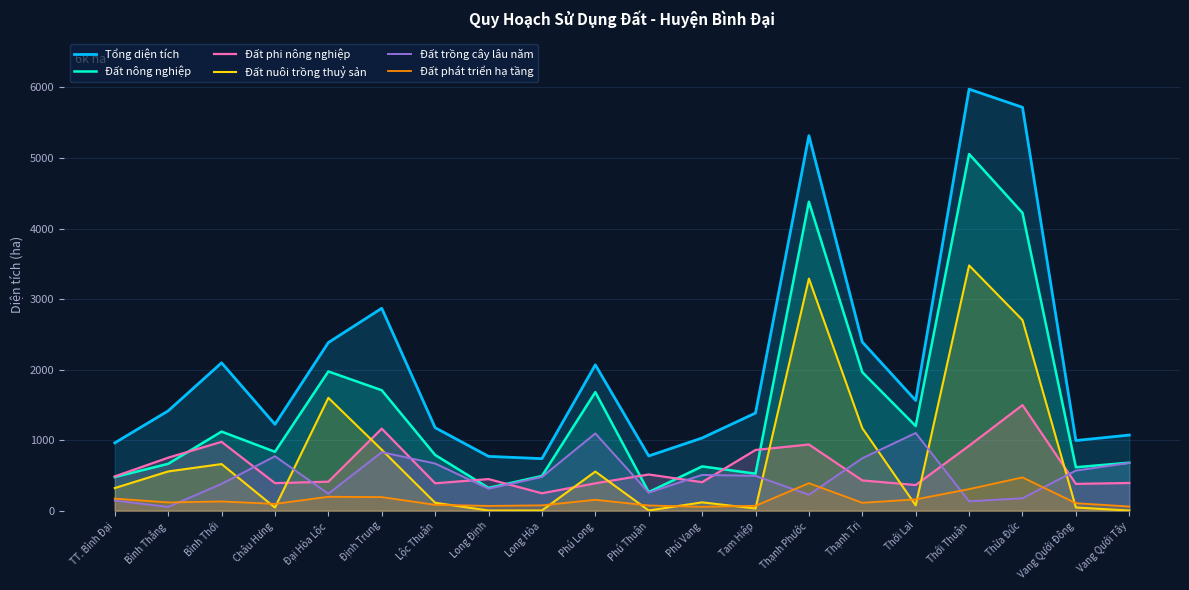

What is the total value across all series at Tam Hiệp?

3358.5